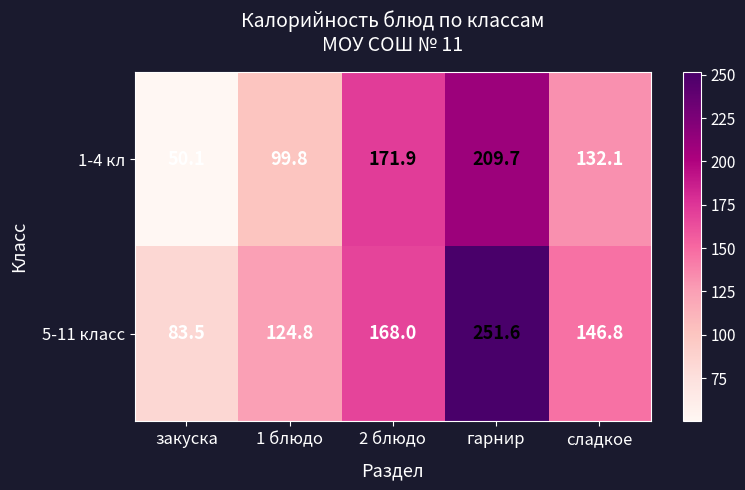

What is the sum of all 1-4 кл values?

663.6